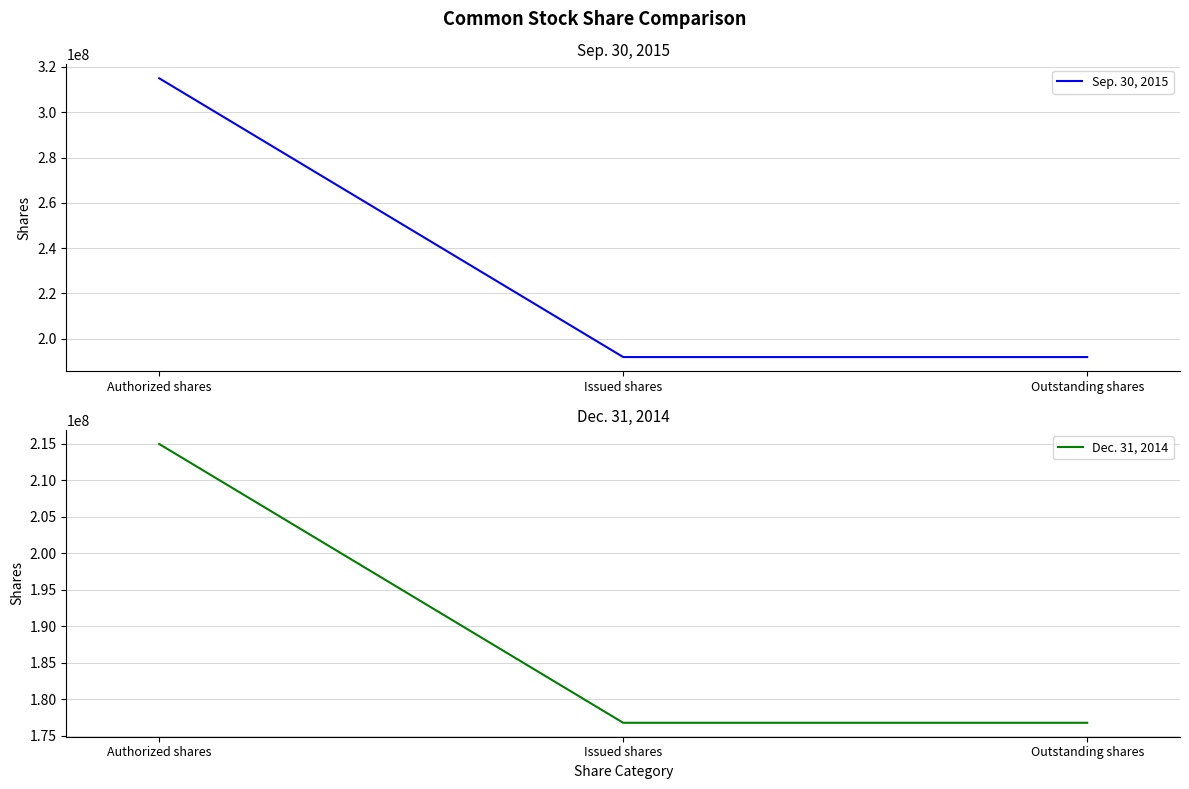

Rank the series by their maximum value, from highest to lowest.

Sep. 30, 2015, Dec. 31, 2014